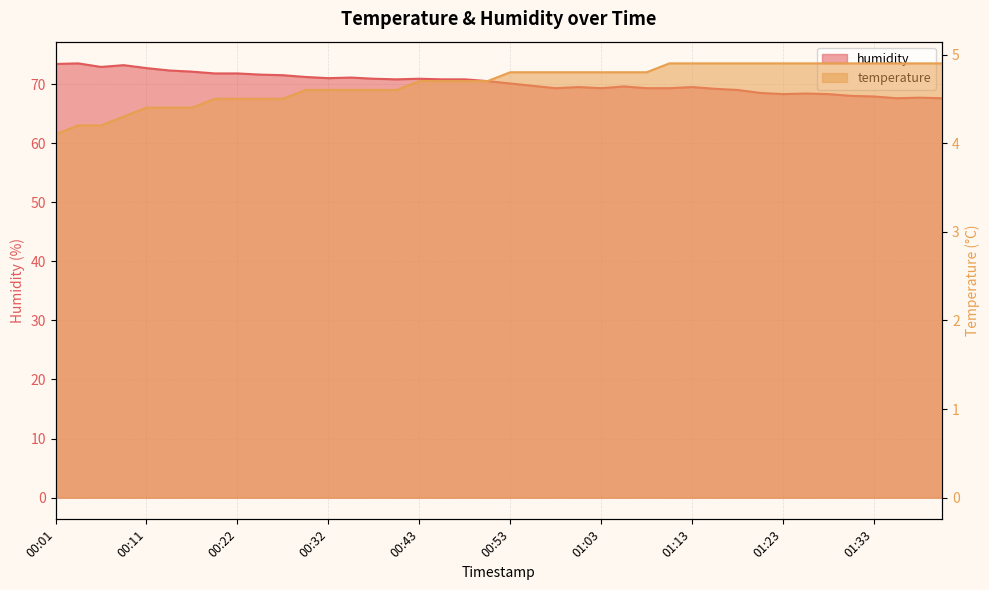

Which series has the largest total across all categories?

humidity